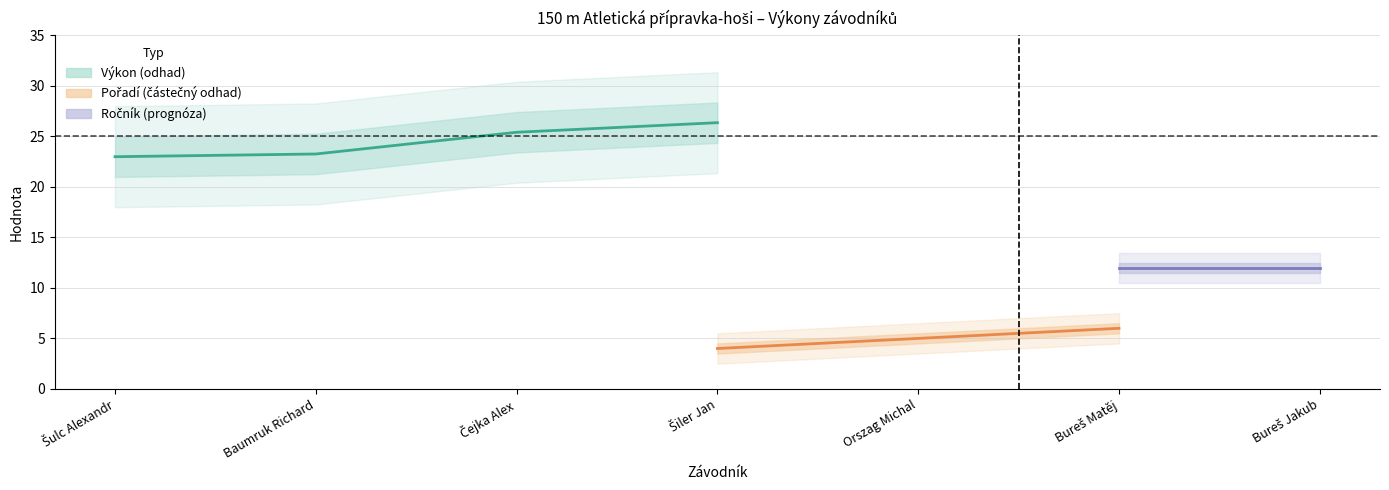

True or false: Výkon has more than 1 interior local peaks.

False